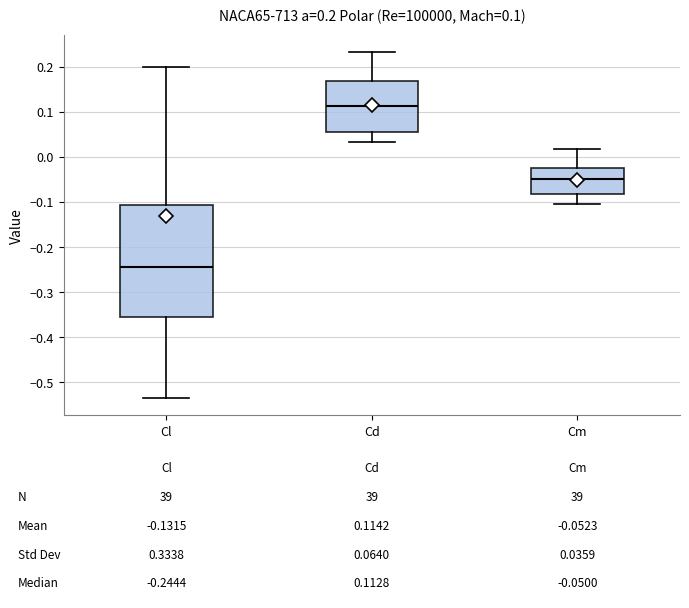

Comparing the boxes themselves (not the whiskers), which one is the tallest?

Cl